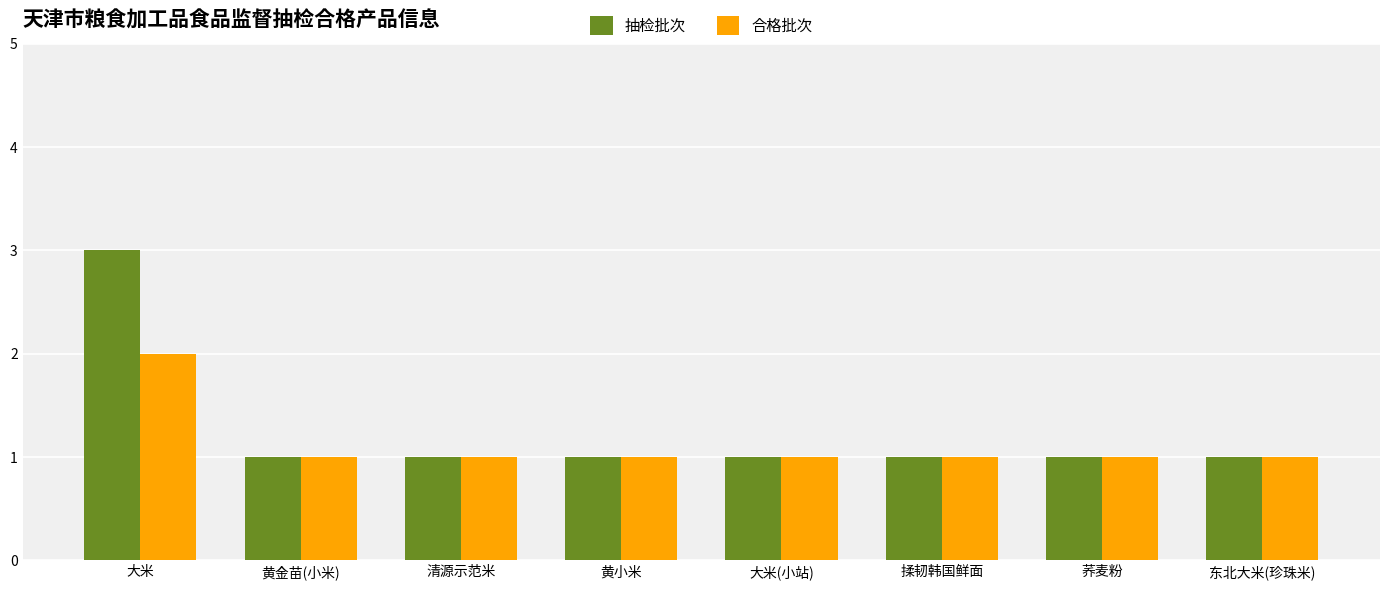

What is the greatest value displayed?

3